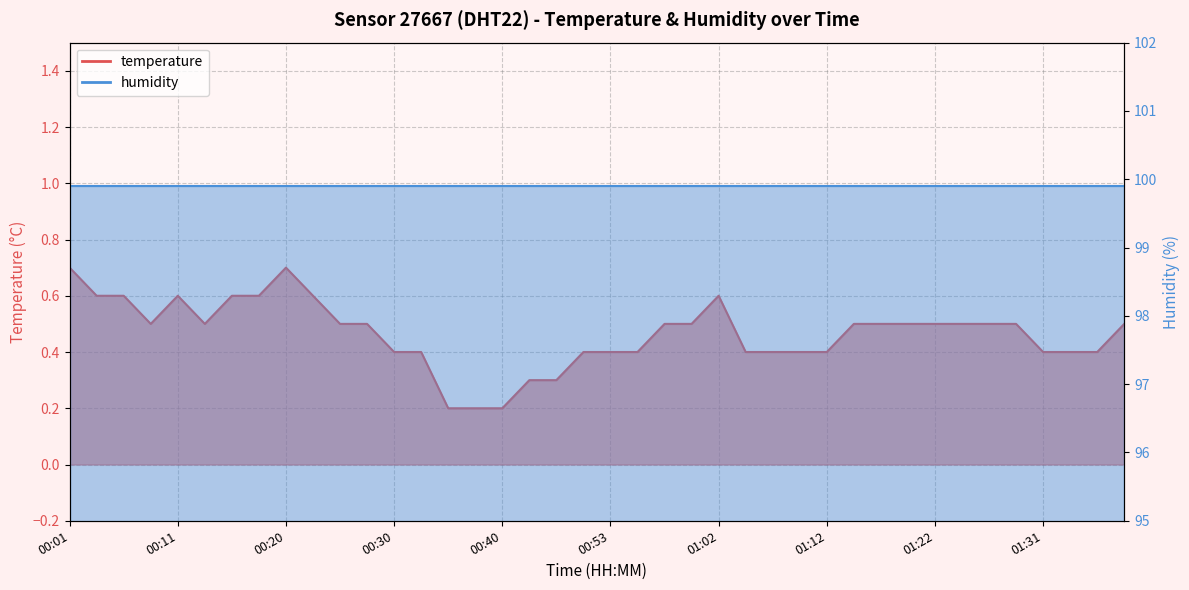

Count the number of categories in the chart.

40